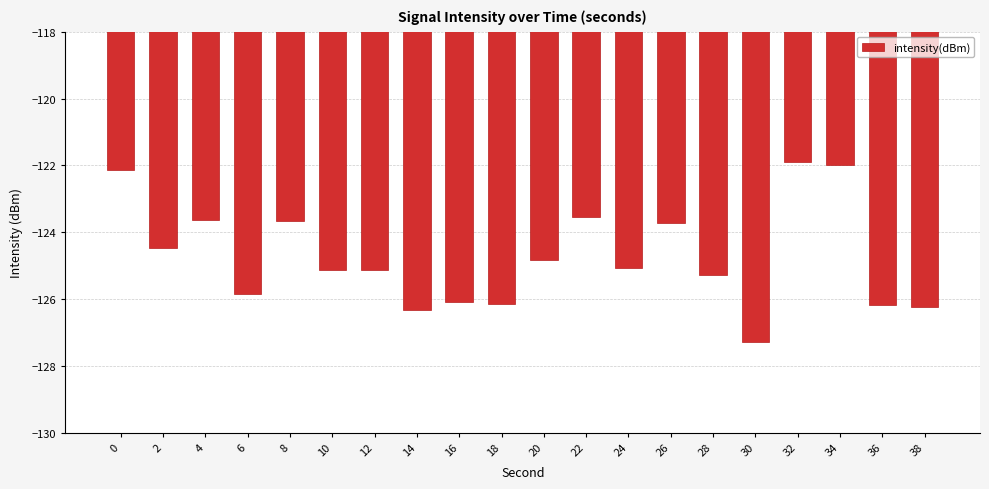

What is the sum of the values at 2 and 8?

-248.1